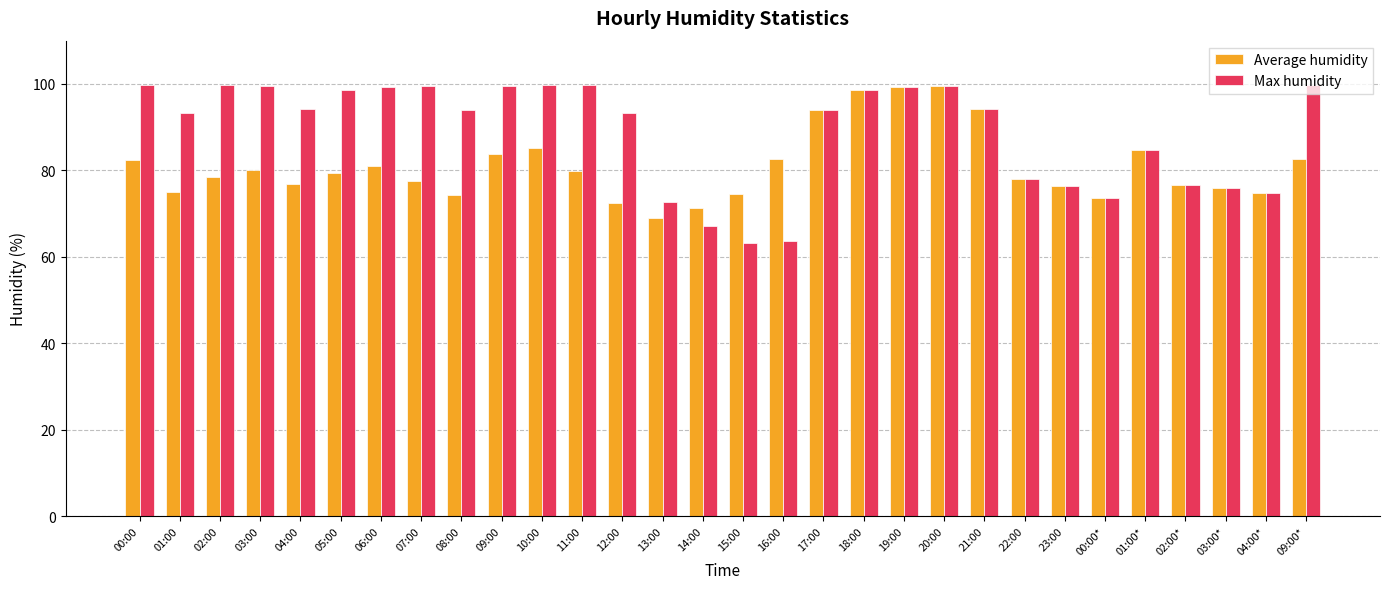

What is the sum of the Average humidity values at 16:00 and 09:00?

166.3